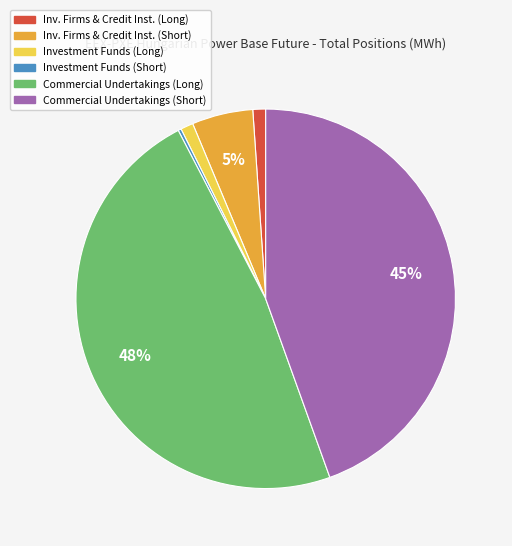

Is there a majority slice in this chart?

No